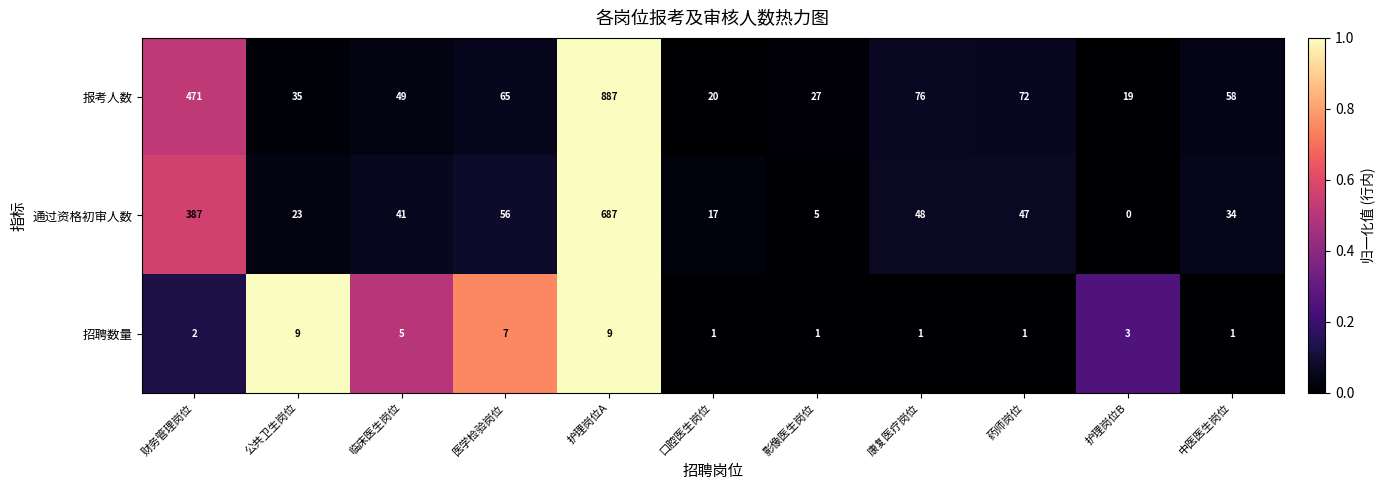

Is it true that 招聘数量 equals 0 at 口腔医生岗位?

False